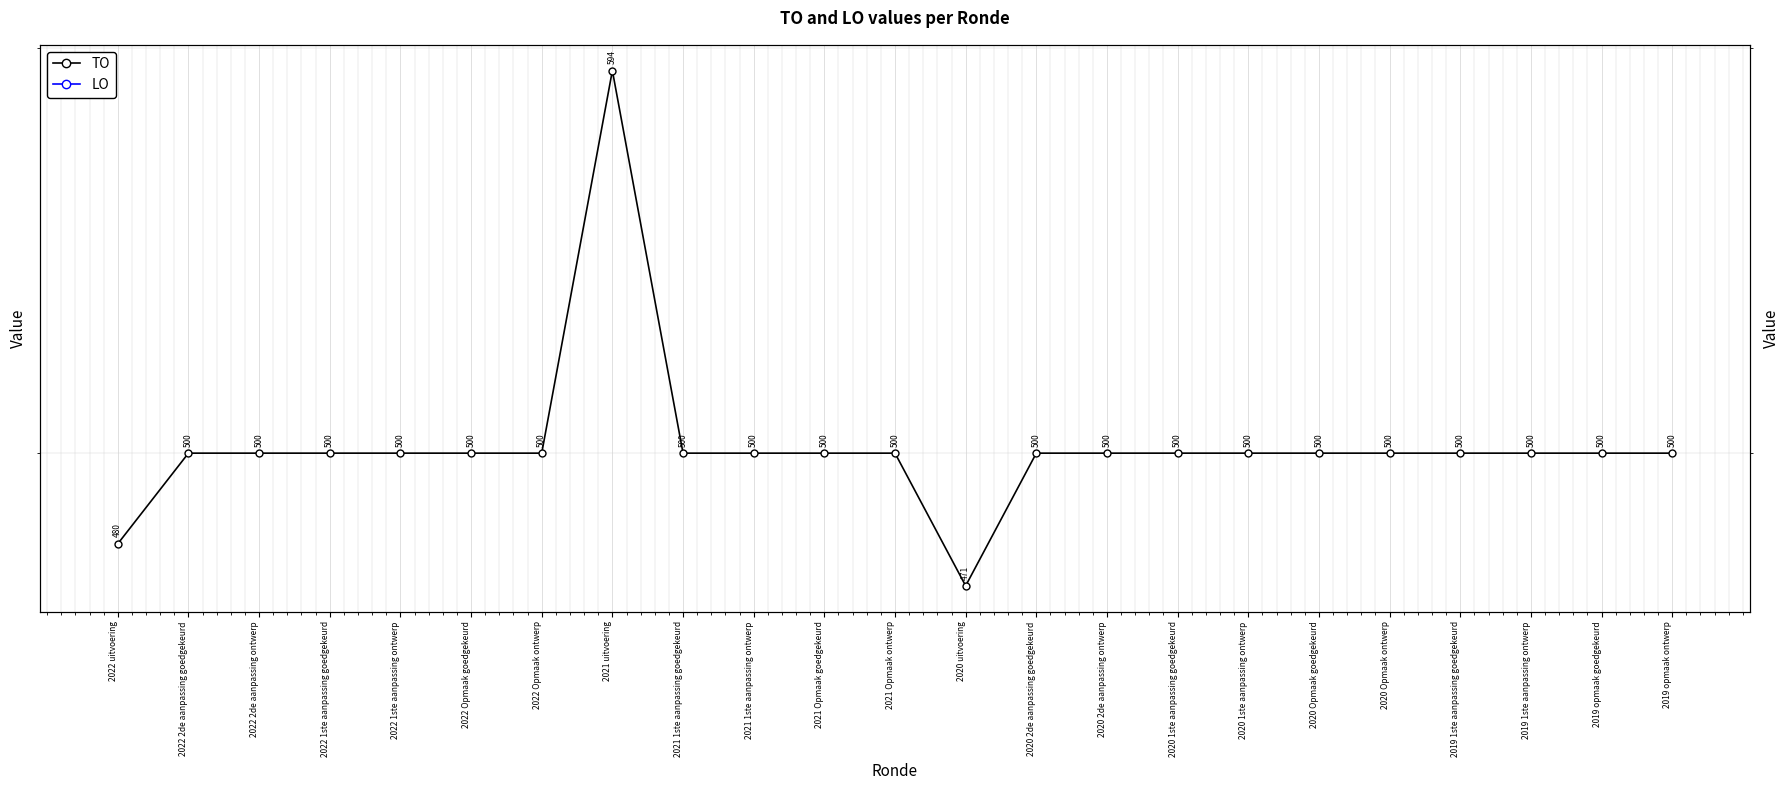

At how many categories does at least one series exceed 248?

23